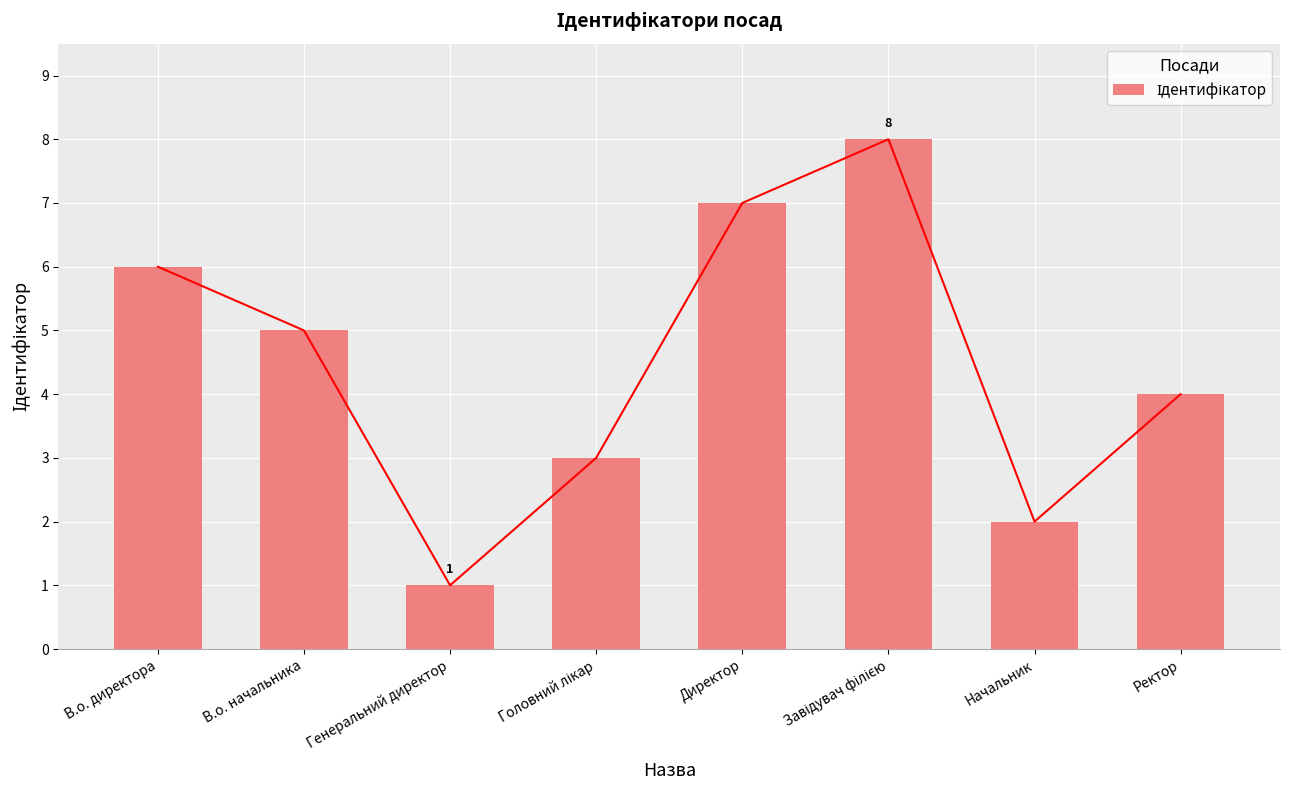

How many distinct data groups are displayed?

1